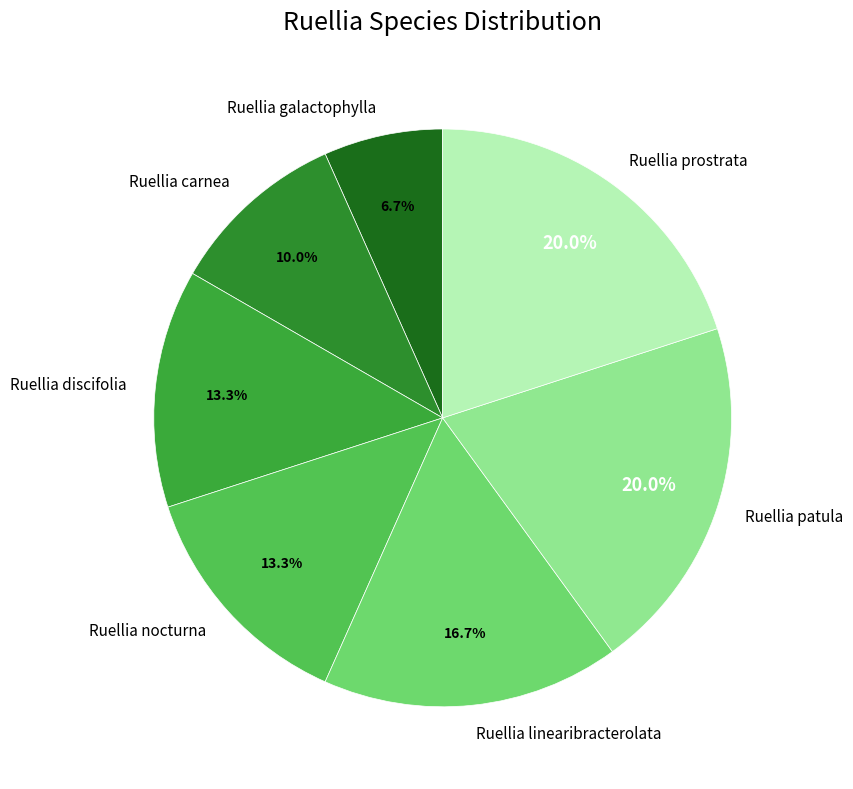

What percentage is NOT represented by Ruellia prostrata?

80.0%